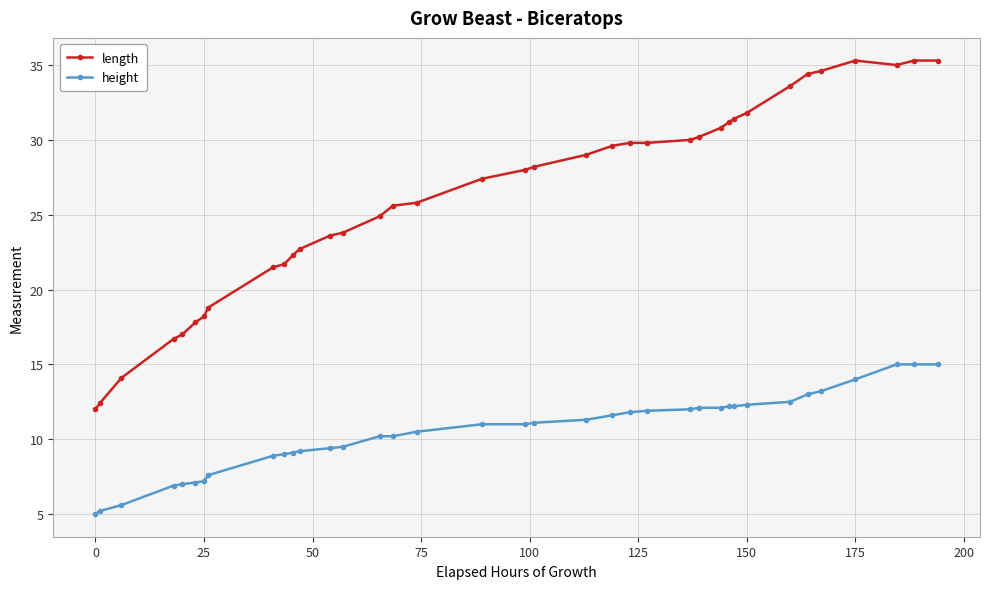

What is the greatest value displayed?

35.3